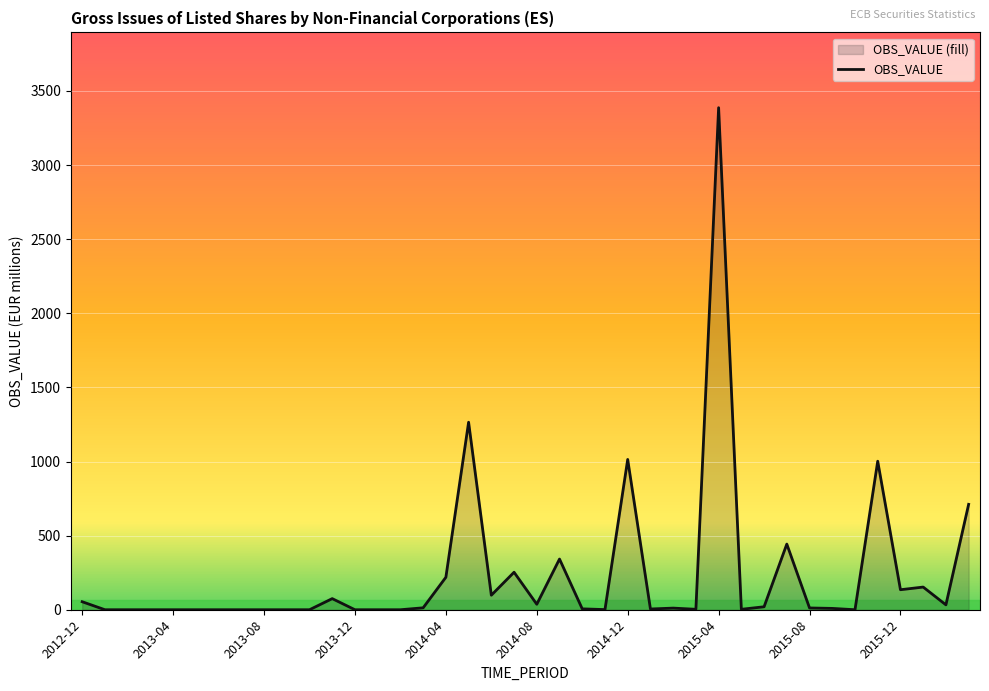

List the labels in order of value, largest first.

2015-04, 2014-05, 2014-12, 2015-11, 2016-03, 2015-07, 2014-09, 2014-07, 2014-04, 2016-01, 2015-12, 2014-06, 2013-11, 2012-12, 2014-08, 2016-02, 2015-06, 2014-03, 2015-08, 2015-02, 2015-09, 2014-10, 2015-01, 2015-03, 2015-05, 2014-11, 2013-01, 2013-02, 2013-03, 2013-04, 2013-05, 2013-06, 2013-07, 2013-08, 2013-09, 2013-10, 2013-12, 2014-01, 2014-02, 2015-10